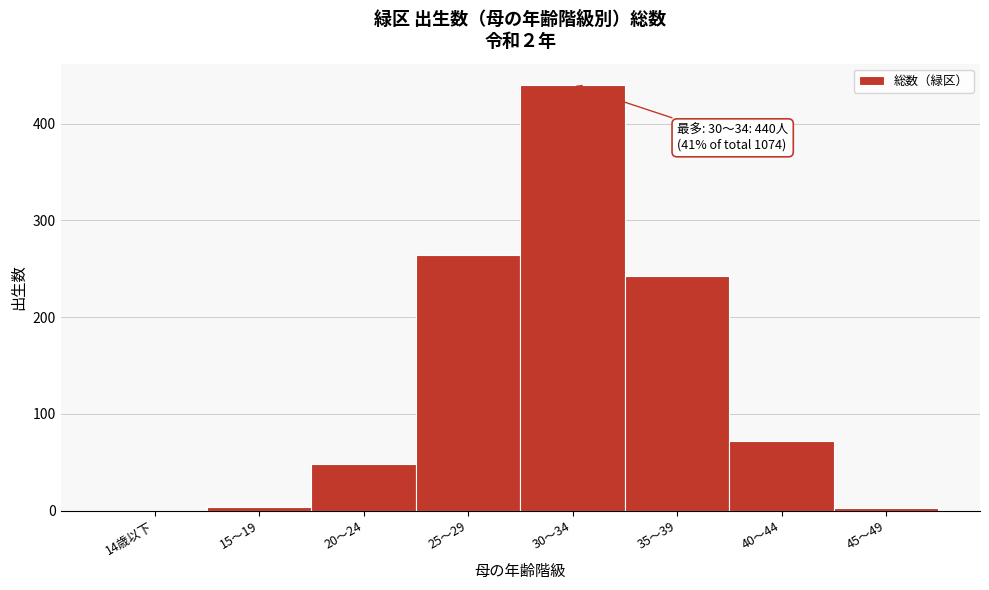

What is the greatest value displayed?

440